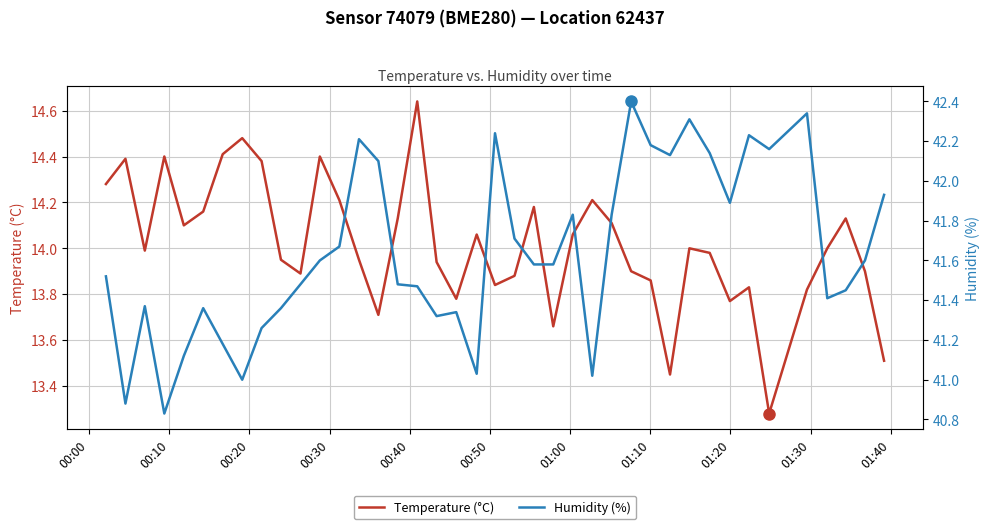

How many interior local valleys does the Temperature (°C) series have?

10